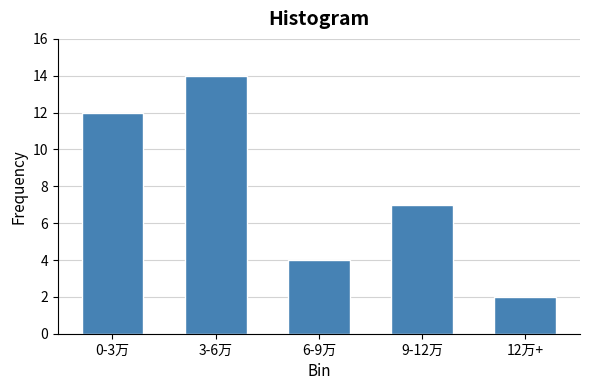

Reading left to right, extract all data points from this chart.

0-3万=12	3-6万=14	6-9万=4	9-12万=7	12万+=2